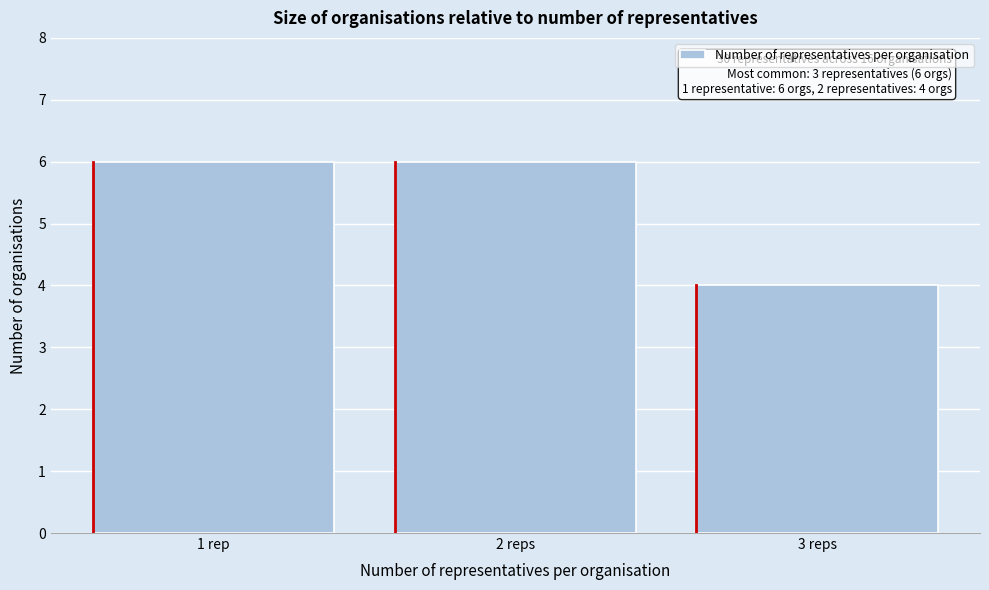

Reading left to right, what are all the values shown in this chart?

1 rep=6	2 reps=6	3 reps=4